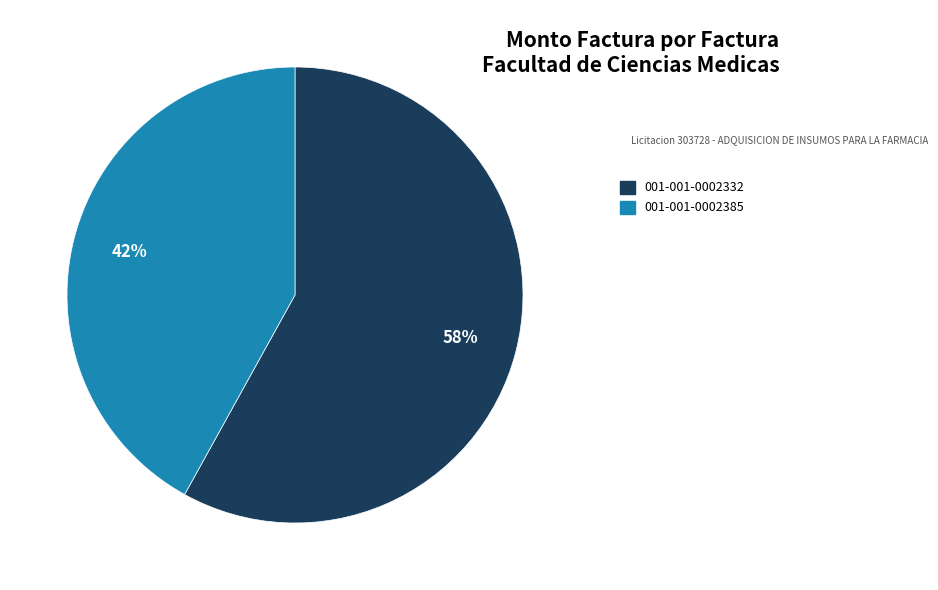

What is the smallest slice in the pie chart?

001-001-0002385